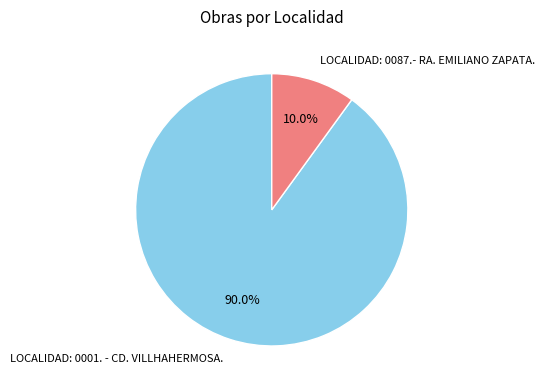

Is it true that LOCALIDAD: 0087.- RA. EMILIANO ZAPATA. is 10% of the pie?

True